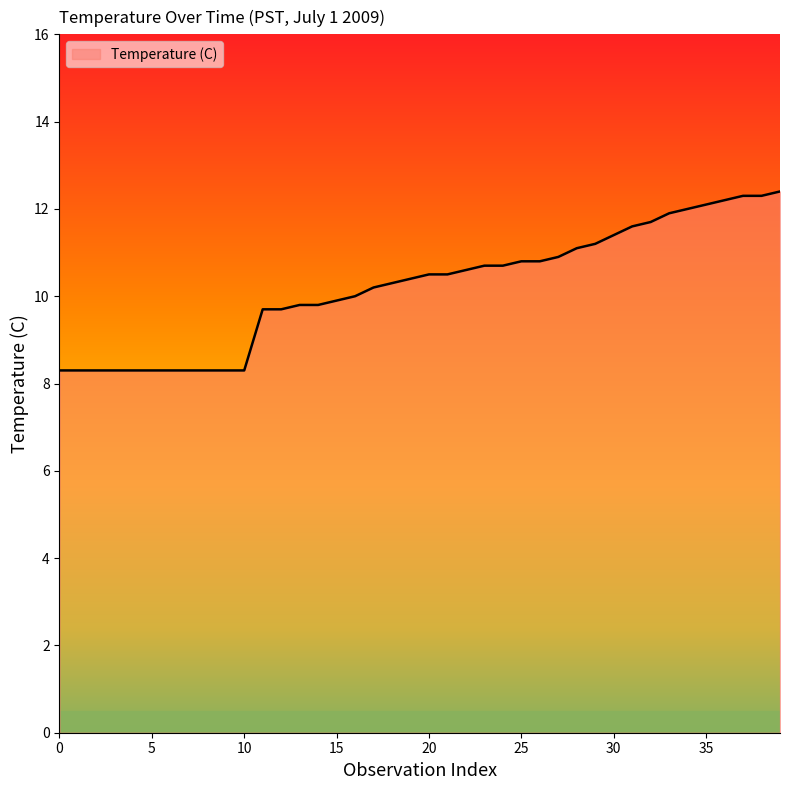

What is the maximum value shown in the chart?

12.4